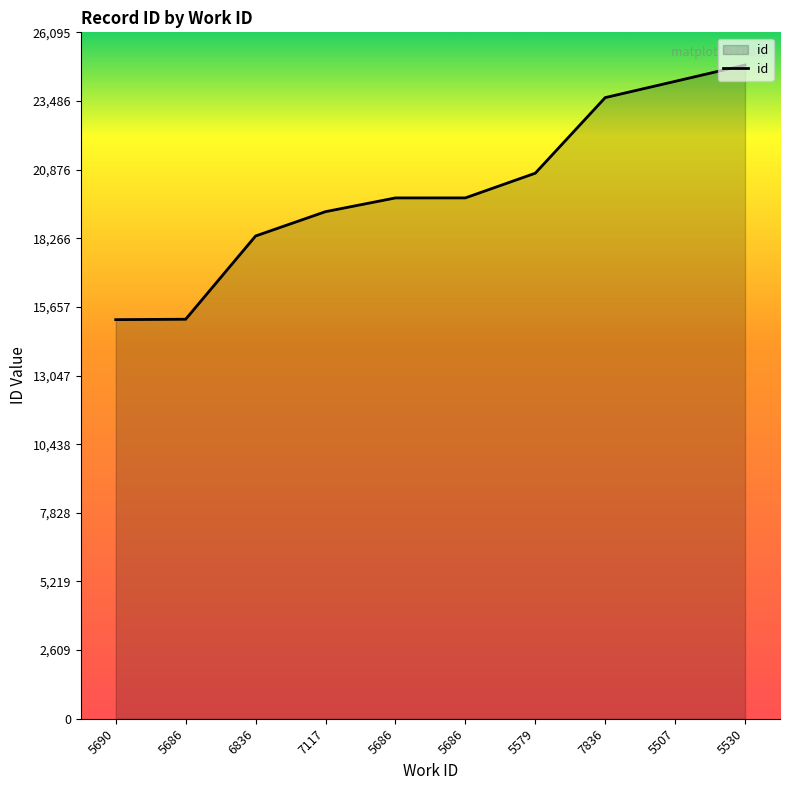

Reading right to left, list all the values displayed in this chart.

5530=24853	5507=24232	7836=23614	5579=20740	5686=19801	5686=19800	7117=19278	6836=18353	5686=15188	5690=15173